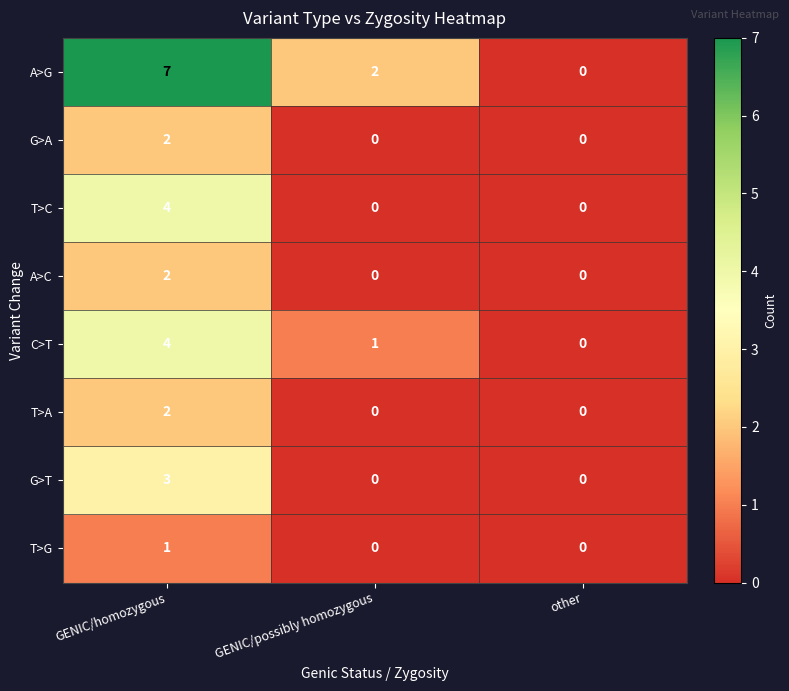

Which category has the highest value in the T>G series?

GENIC/homozygous